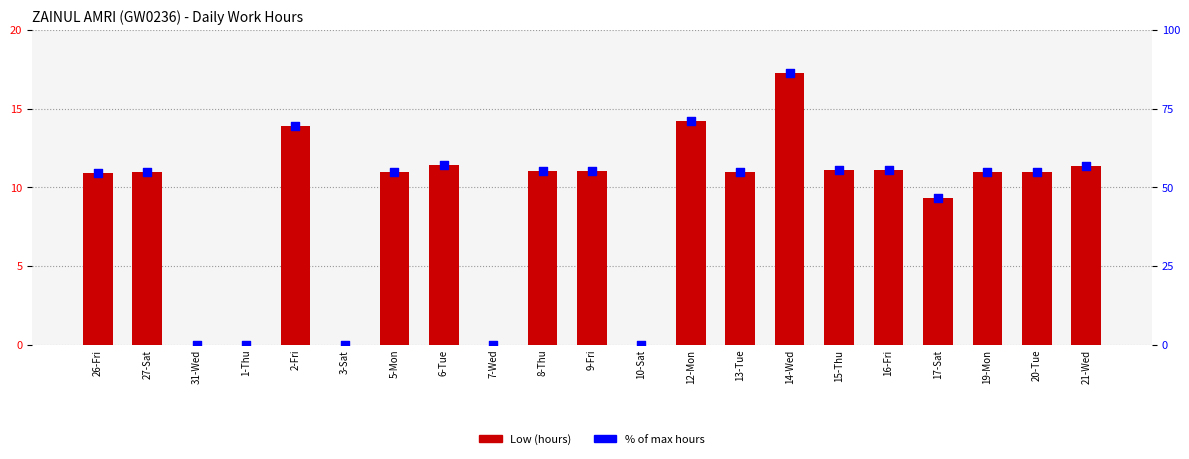

What are all the series names shown in the legend?

Low (hours), % of max hours